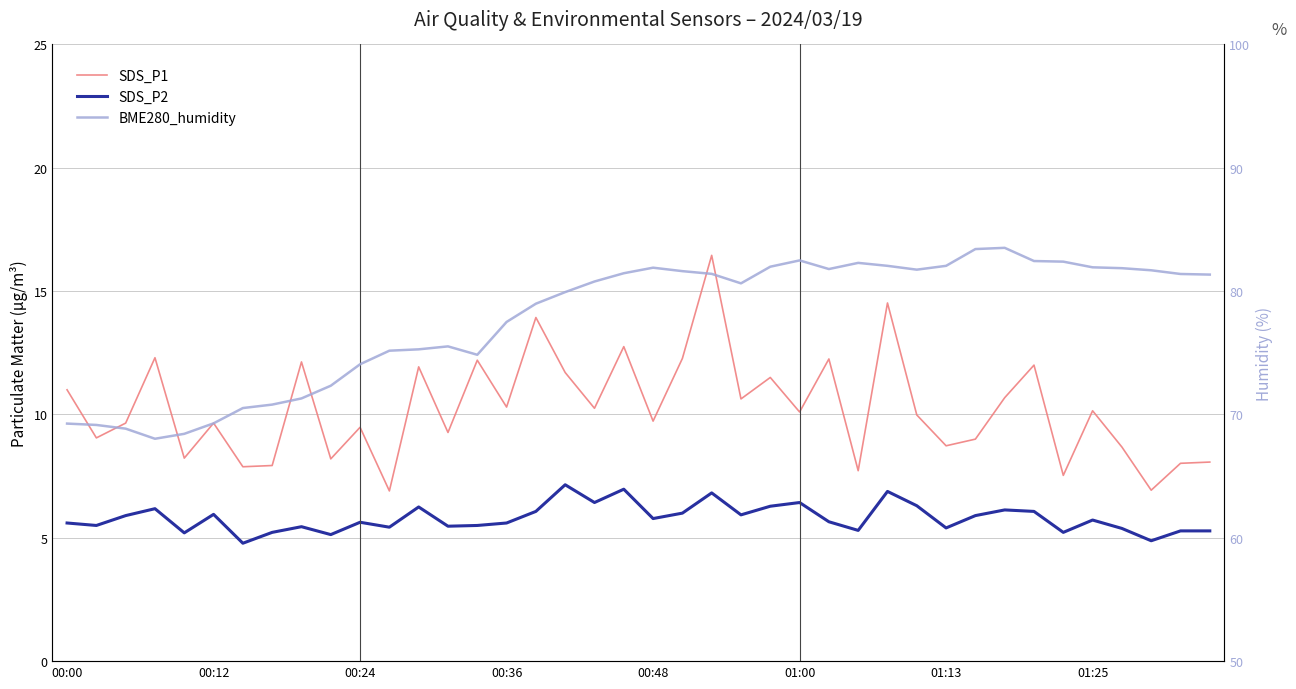

Rank the series at 01:00 from lowest to highest value.

SDS_P2, SDS_P1, BME280_humidity